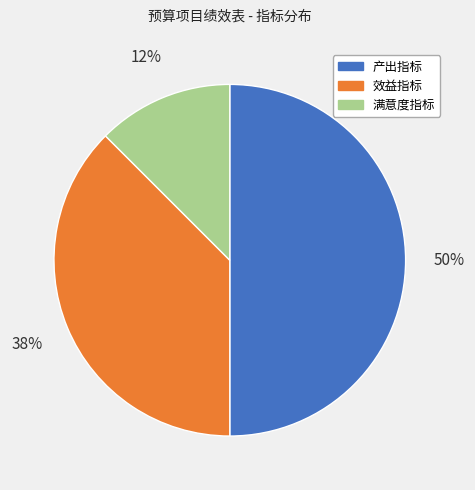

Does 效益指标 account for over 50% of the chart?

No